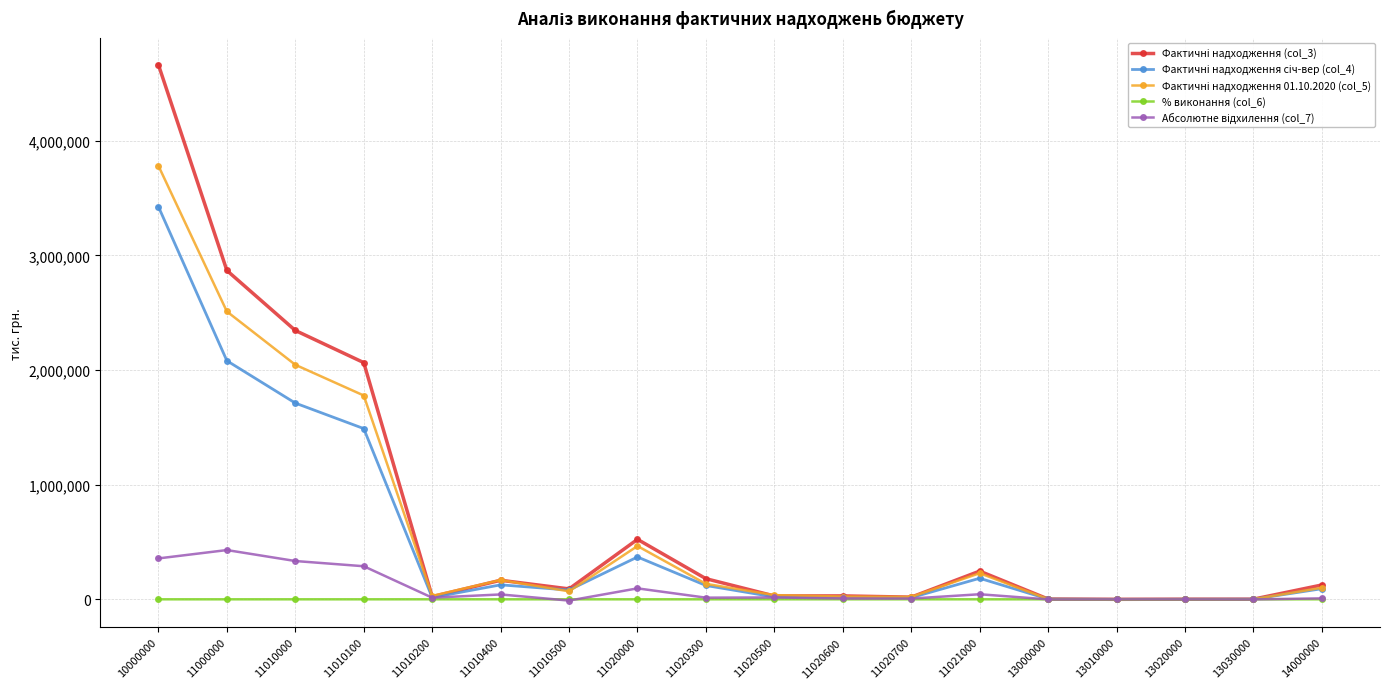

What is the sum of the % виконання (col_6) values at 13030000 and 11020000?

172.1